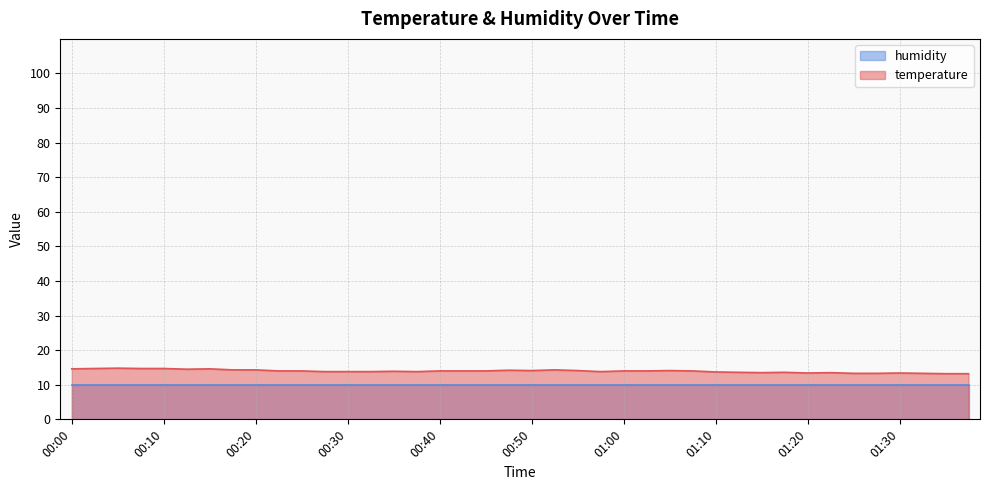

True or false: the data shows 17.7 at 01:36.

False